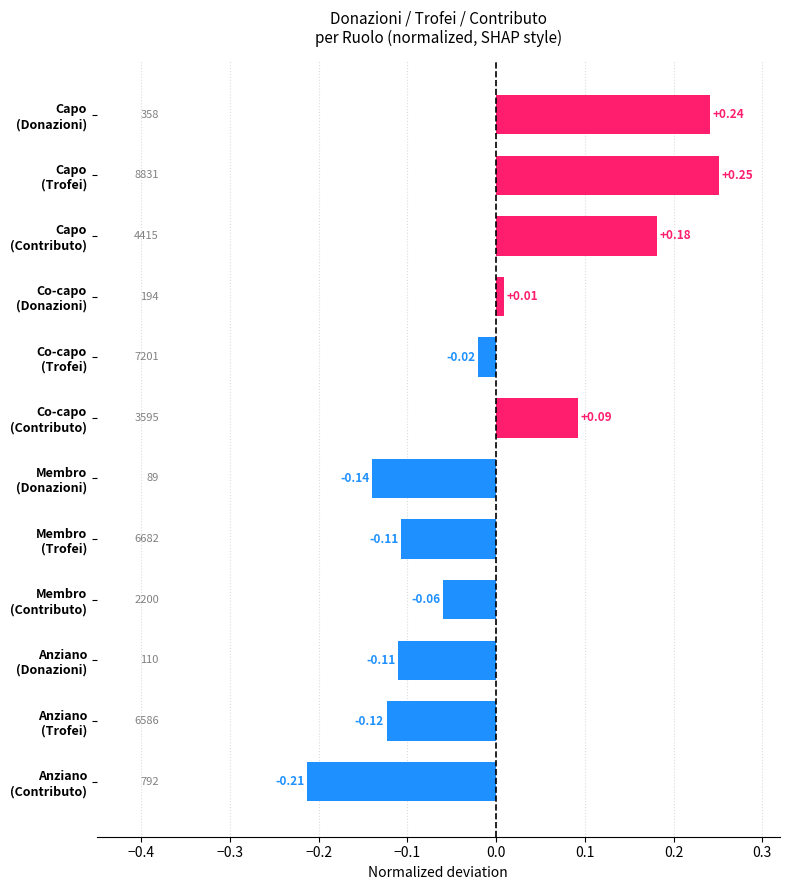

Where is the data nearest to the value 0?

Co-capo
(Donazioni)